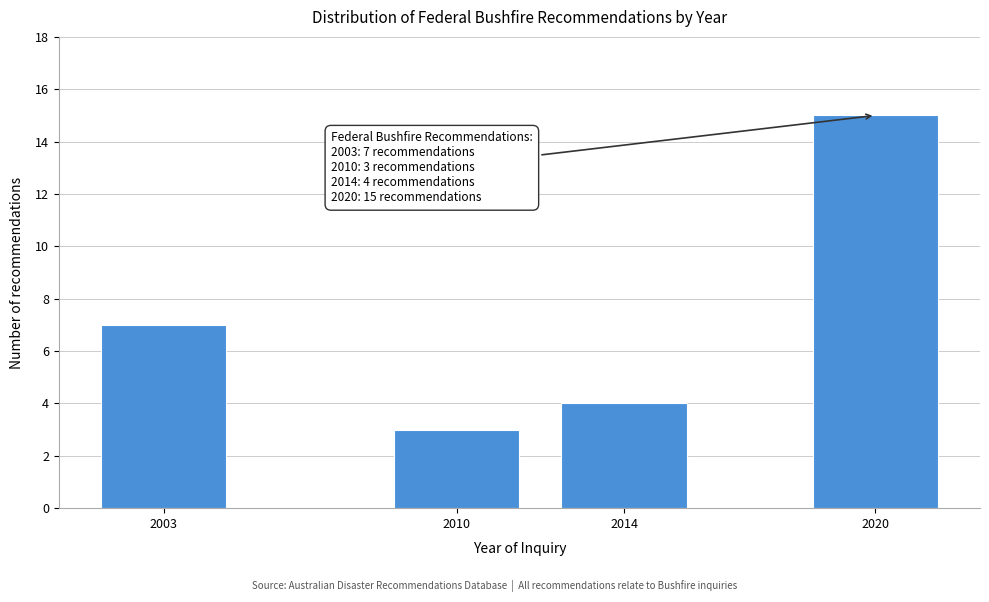

Reading left to right, extract all data points from this chart.

7	3	4	15